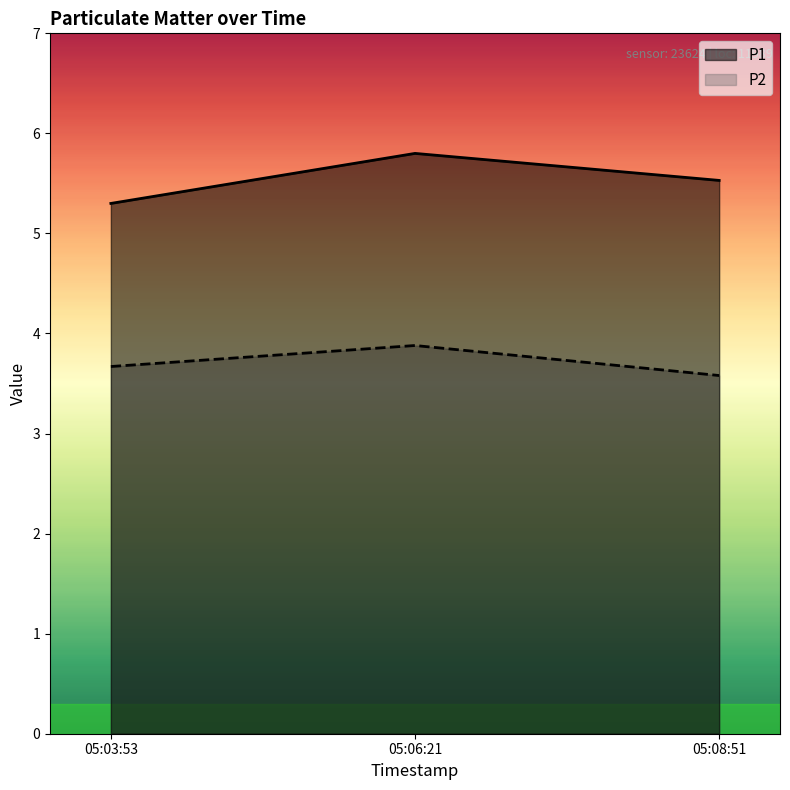

What is the minimum value shown in the chart?

3.6